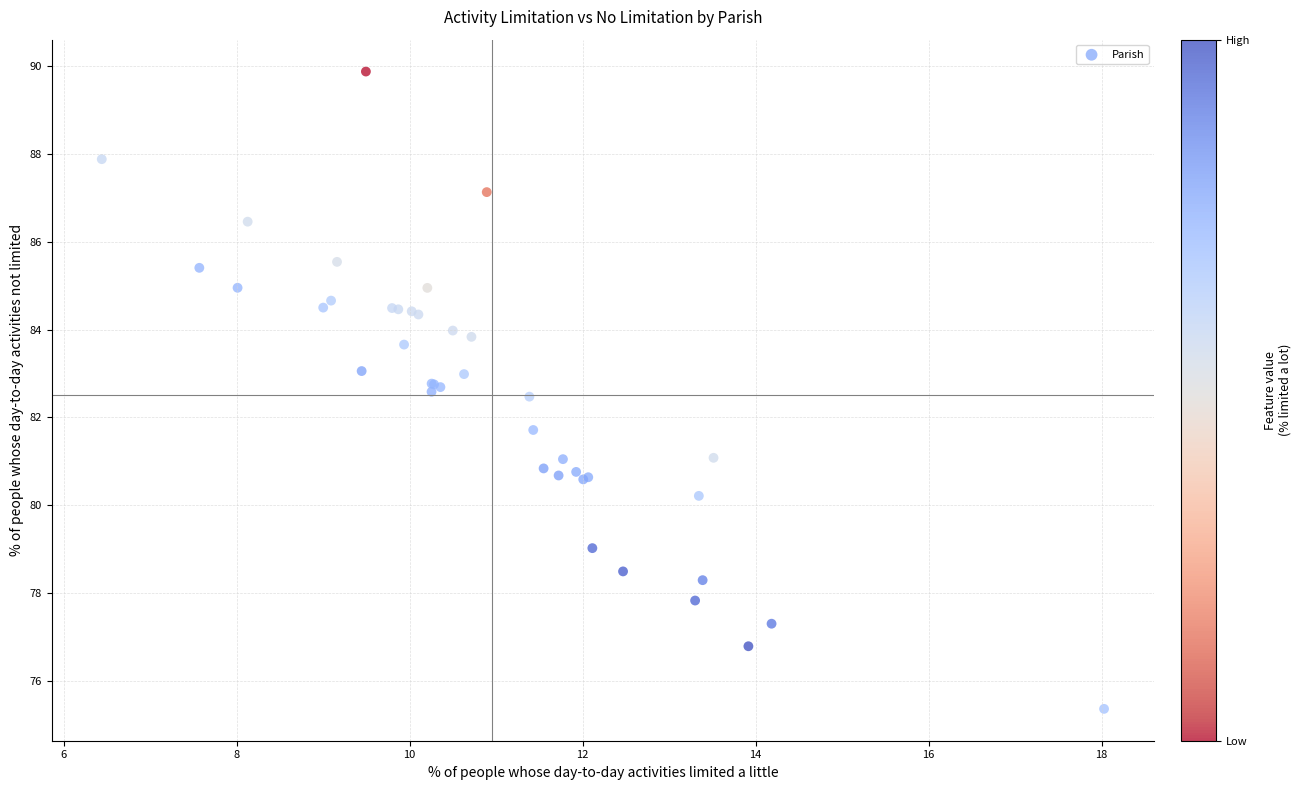

What Y value in the scatter plot is closest to 82?

81.7